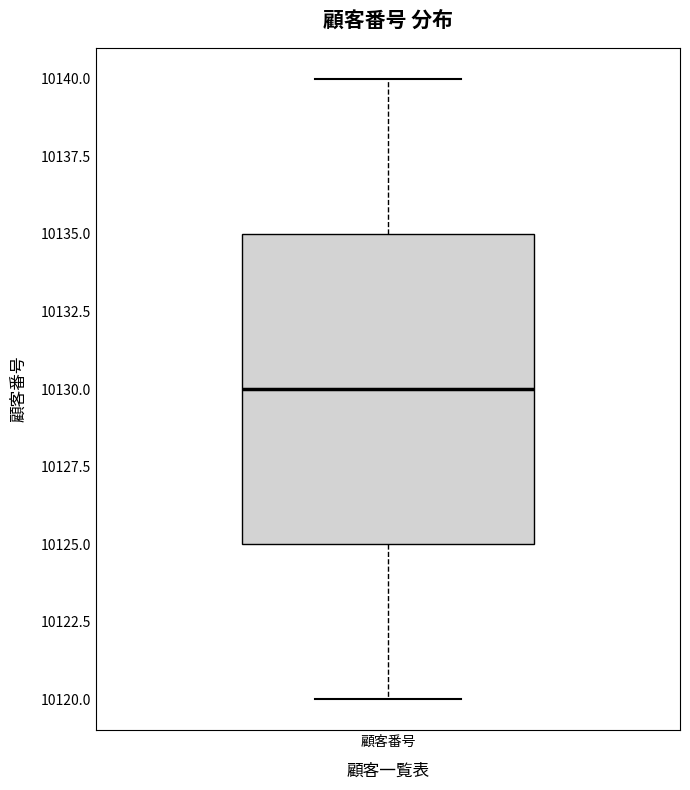

Read this box plot against the y-axis: the position of the median line, the range covered by the box, and the ends of both whiskers. The values are not printed on the chart, so give them approximately, as read against the axis.

median 10130, box 10125 to 10135, whiskers 10120 to 10140